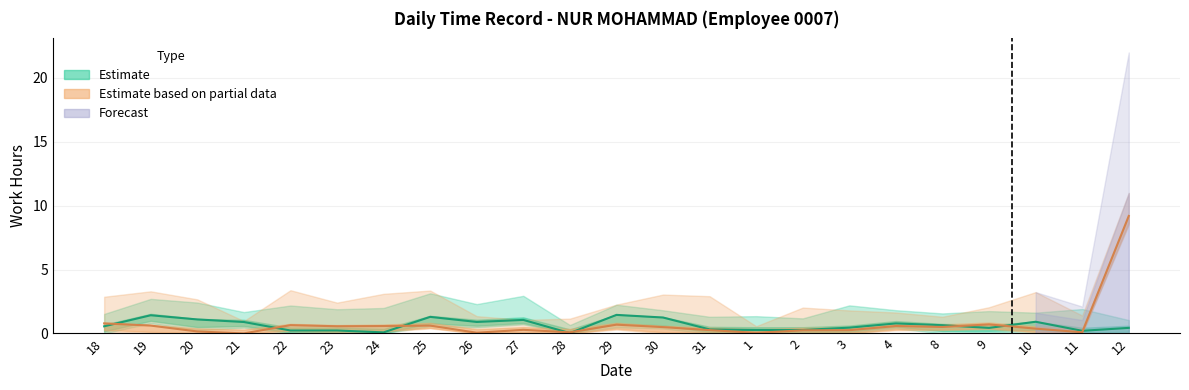

The Estimate series shows 0.0 at 24. True or false?

True